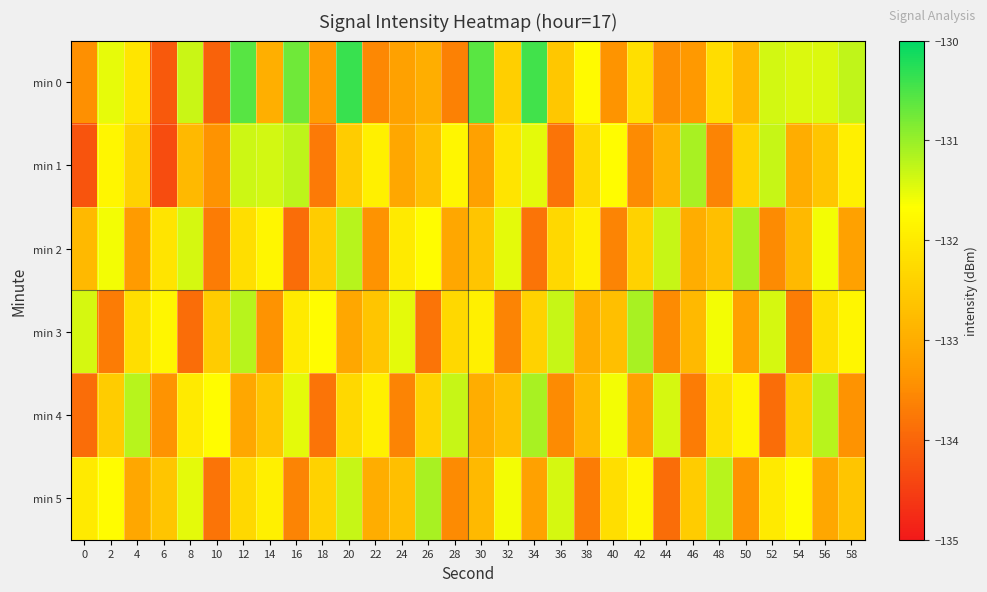

Reading right to left, transcribe all the data shown in this chart.

min 0: 58=-131.3	56=-131.4	54=-131.4	52=-131.4	50=-132.8	48=-132.2	46=-133.3	44=-133.5	42=-132.2	40=-133.4	38=-131.8	36=-132.6	34=-130.4	32=-132.4	30=-130.6	28=-133.7	26=-133.0	24=-133.2	22=-133.5	20=-130.4	18=-133.3	16=-130.7	14=-133.0	12=-130.6	10=-134.0	8=-131.3	6=-134.2	4=-132.1	2=-131.5	0=-133.5
min 1: 58=-131.9	56=-132.6	54=-133.0	52=-131.3	50=-132.4	48=-133.6	46=-131.1	44=-132.9	42=-133.5	40=-131.7	38=-132.3	36=-133.8	34=-131.5	32=-132.1	30=-133.2	28=-131.8	26=-132.7	24=-133.1	22=-131.9	20=-132.5	18=-133.7	16=-131.2	14=-131.4	12=-131.3	10=-133.4	8=-132.8	6=-134.3	4=-132.4	2=-131.8	0=-134.2
min 2: 58=-133.2	56=-131.6	54=-132.8	52=-133.5	50=-131.1	48=-132.7	46=-133.0	44=-131.3	42=-132.4	40=-133.6	38=-131.9	36=-132.3	34=-133.8	32=-131.5	30=-132.6	28=-133.1	26=-131.7	24=-132.0	22=-133.4	20=-131.2	18=-132.5	16=-133.9	14=-131.8	12=-132.2	10=-133.7	8=-131.4	6=-132.1	4=-133.3	2=-131.6	0=-132.8
min 3: 58=-131.8	56=-132.2	54=-133.7	52=-131.4	50=-133.2	48=-131.6	46=-132.8	44=-133.5	42=-131.1	40=-132.7	38=-133.0	36=-131.3	34=-132.4	32=-133.6	30=-131.9	28=-132.3	26=-133.8	24=-131.5	22=-132.6	20=-133.1	18=-131.7	16=-132.0	14=-133.4	12=-131.2	10=-132.5	8=-133.9	6=-131.8	4=-132.2	2=-133.7	0=-131.4
min 4: 58=-133.4	56=-131.2	54=-132.5	52=-133.9	50=-131.8	48=-132.2	46=-133.7	44=-131.4	42=-133.2	40=-131.6	38=-132.8	36=-133.5	34=-131.1	32=-132.7	30=-133.0	28=-131.3	26=-132.4	24=-133.6	22=-131.9	20=-132.3	18=-133.8	16=-131.5	14=-132.6	12=-133.1	10=-131.7	8=-132.0	6=-133.4	4=-131.2	2=-132.5	0=-133.9
min 5: 58=-132.6	56=-133.1	54=-131.7	52=-132.0	50=-133.4	48=-131.2	46=-132.5	44=-133.9	42=-131.8	40=-132.2	38=-133.7	36=-131.4	34=-133.2	32=-131.6	30=-132.8	28=-133.5	26=-131.1	24=-132.7	22=-133.0	20=-131.3	18=-132.4	16=-133.6	14=-131.9	12=-132.3	10=-133.8	8=-131.5	6=-132.6	4=-133.1	2=-131.7	0=-132.0